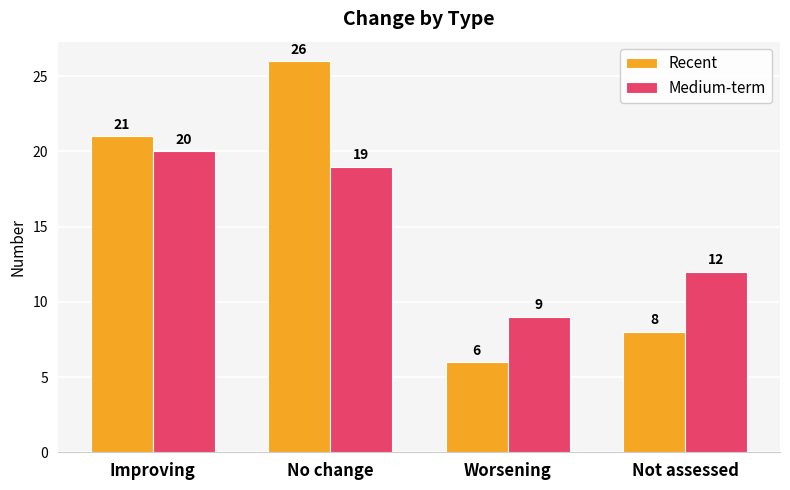

List the labels in order of Medium-term value, largest first.

Improving, No change, Not assessed, Worsening